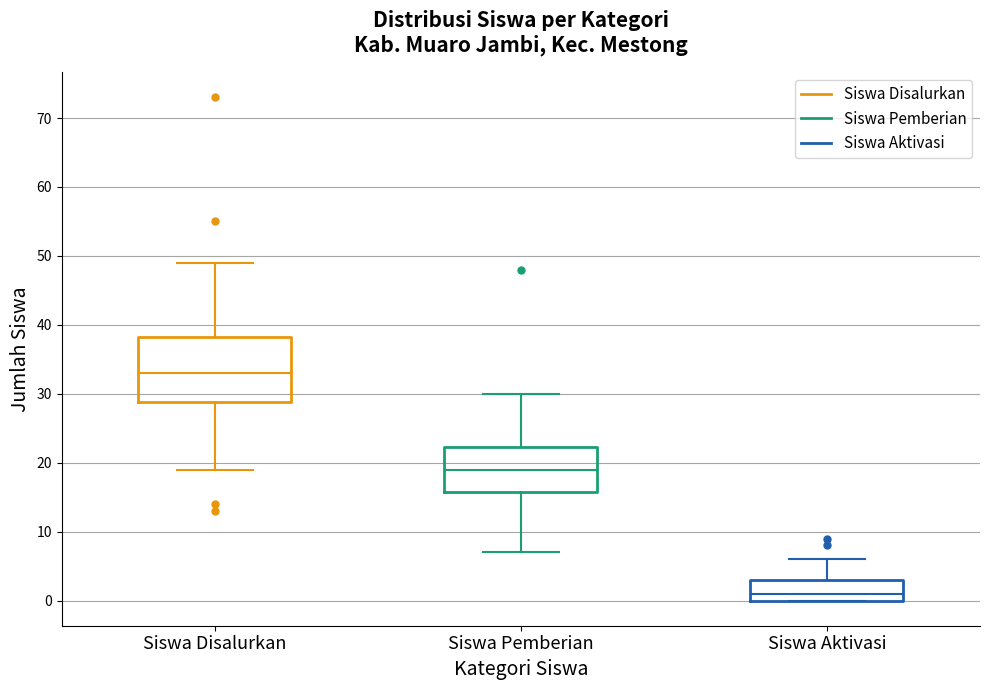

Reading left to right, transcribe this box plot: for each box, give where its median line is, the range the box spans, and where its two whiskers end, as read against the y-axis. The values are not printed on the chart, so give them approximately, as read against the axis.

Siswa Disalurkan: median 33, box 29 to 38, whiskers 19 to 49
Siswa Pemberian: median 19, box 16 to 22, whiskers 7 to 30
Siswa Aktivasi: median 1, box 0 to 3, whiskers 0 to 6